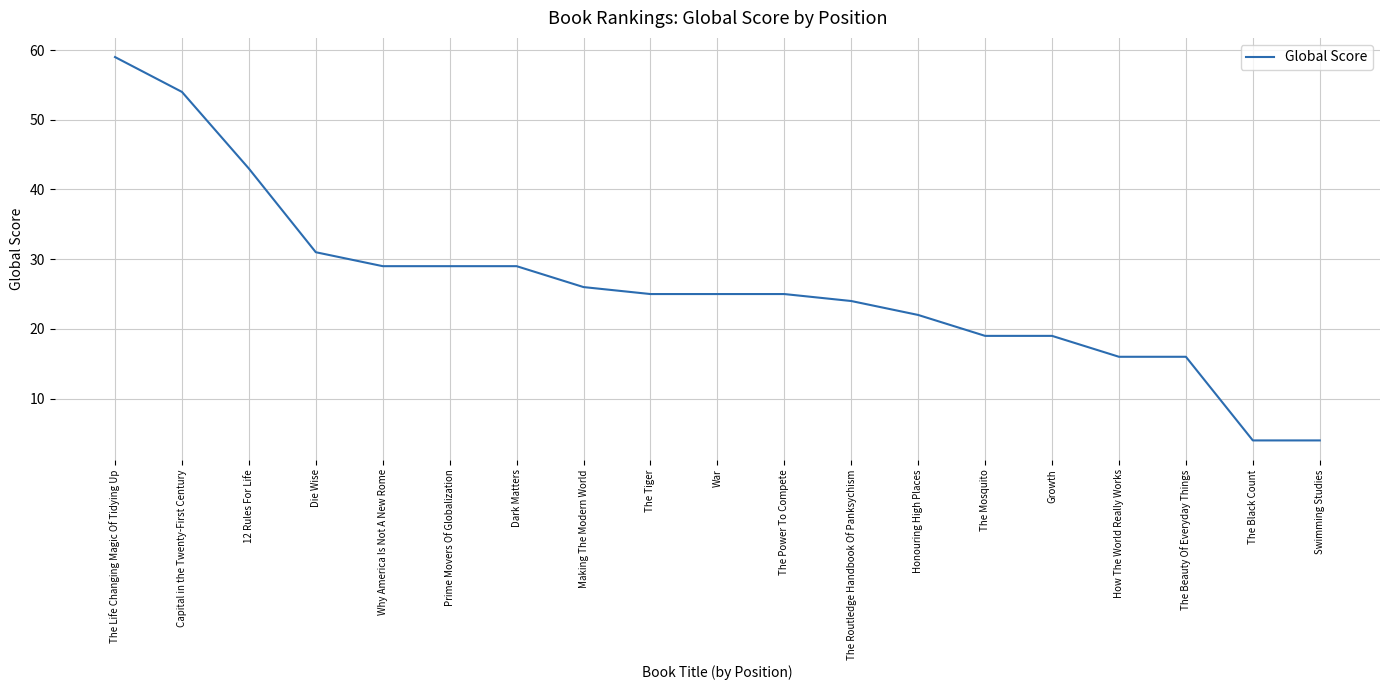

What position from the right is War?

10